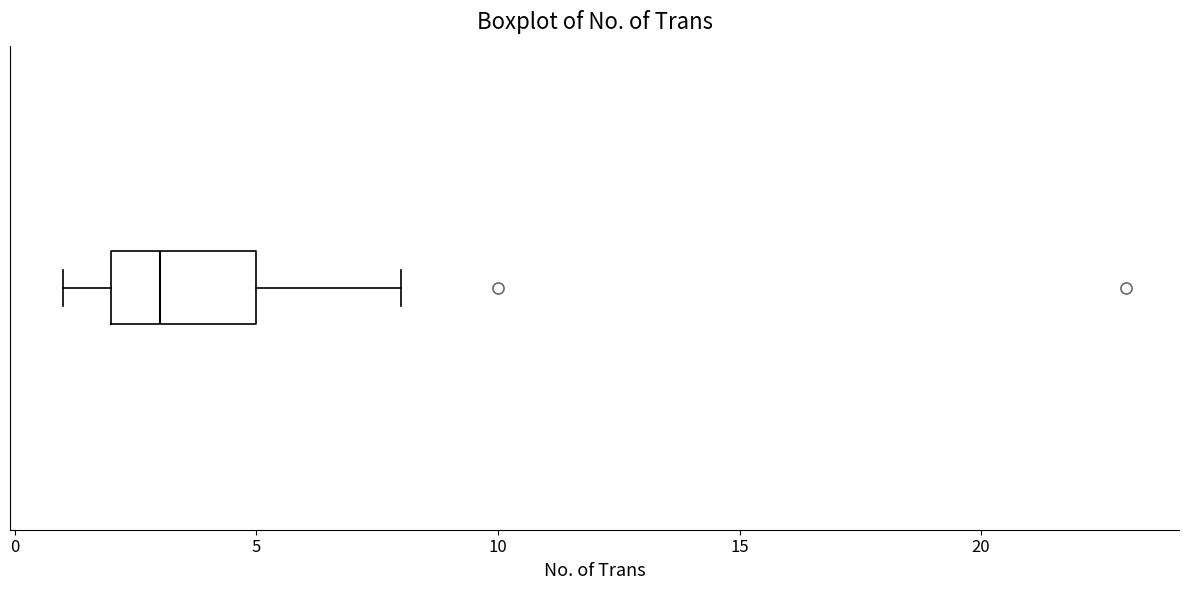

Transcribe this box plot: give where the median line is, the range the box spans, and where the two whiskers end, as read against the x-axis. The values are not printed on the chart, so give them approximately, as read against the axis.

median 3, box 2 to 5, whiskers 1 to 8